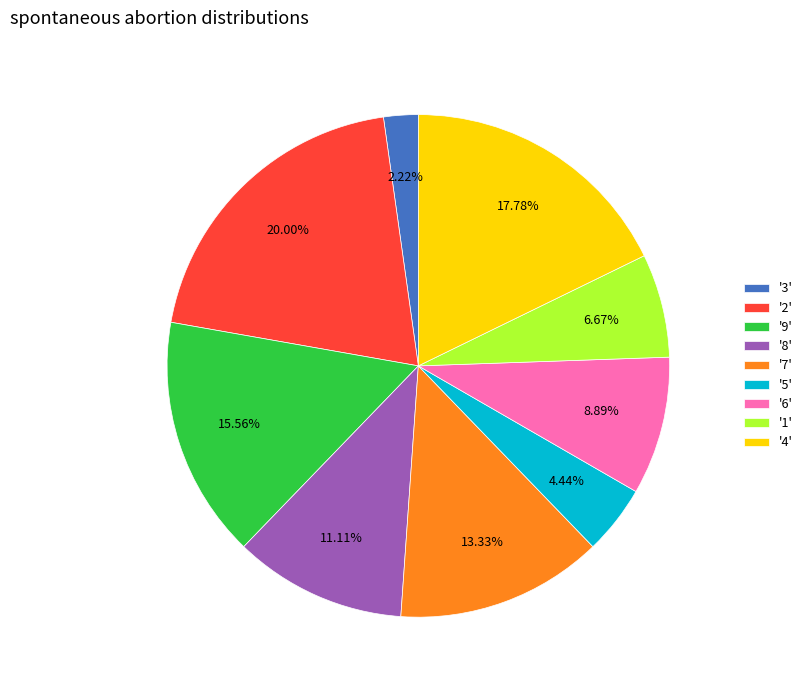

Is the sum of '5' and '1' greater than half?

No